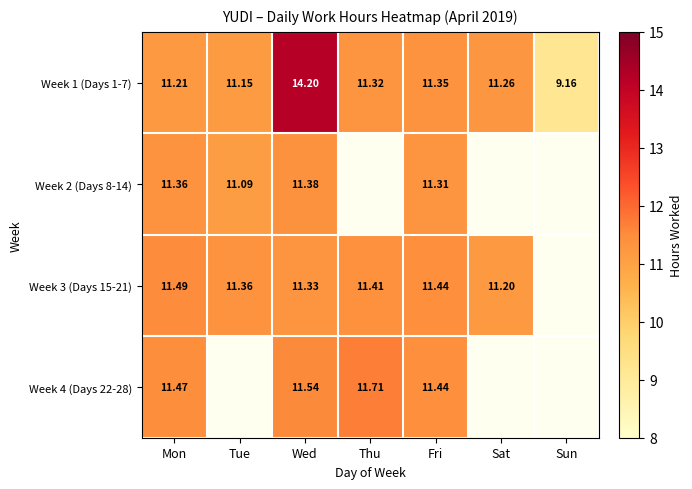

At which category is the sum across all series the highest?

Wed